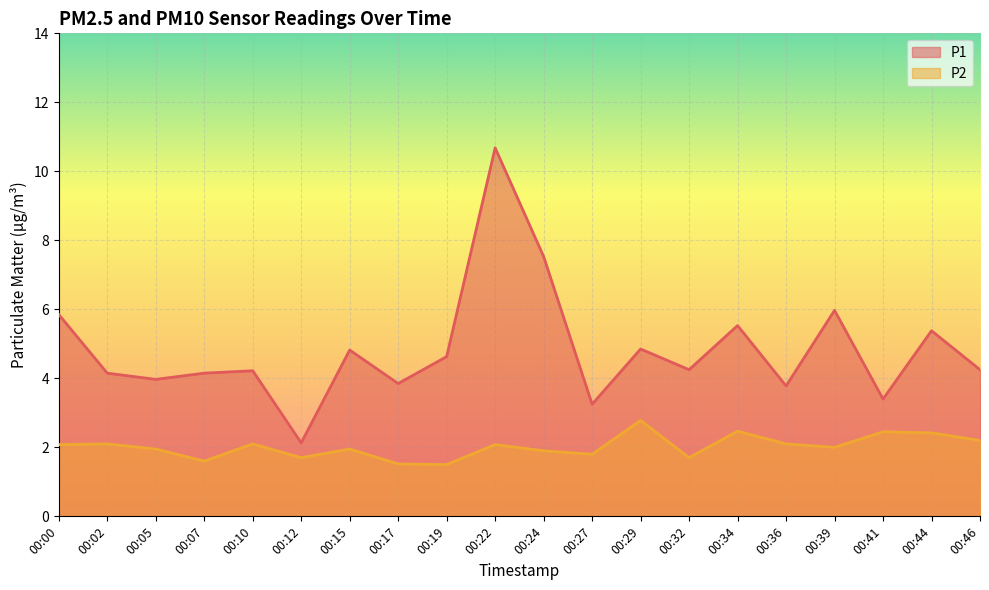

What is the approximate value of P1 at 00:29?

4.8